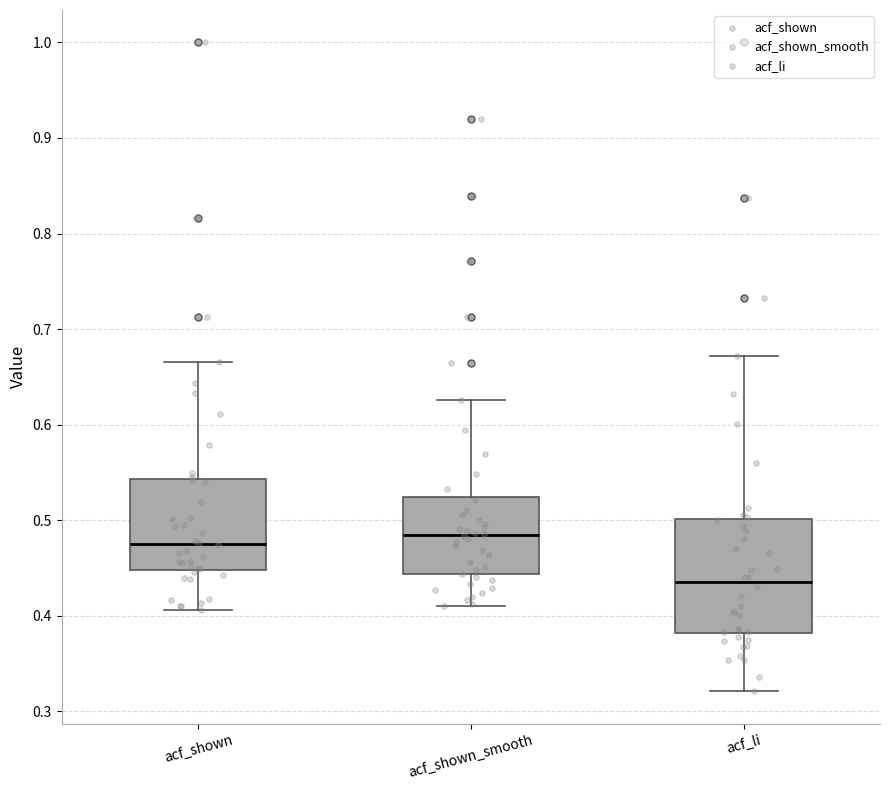

Which box is the tallest, from its lower edge to its upper edge?

acf_li